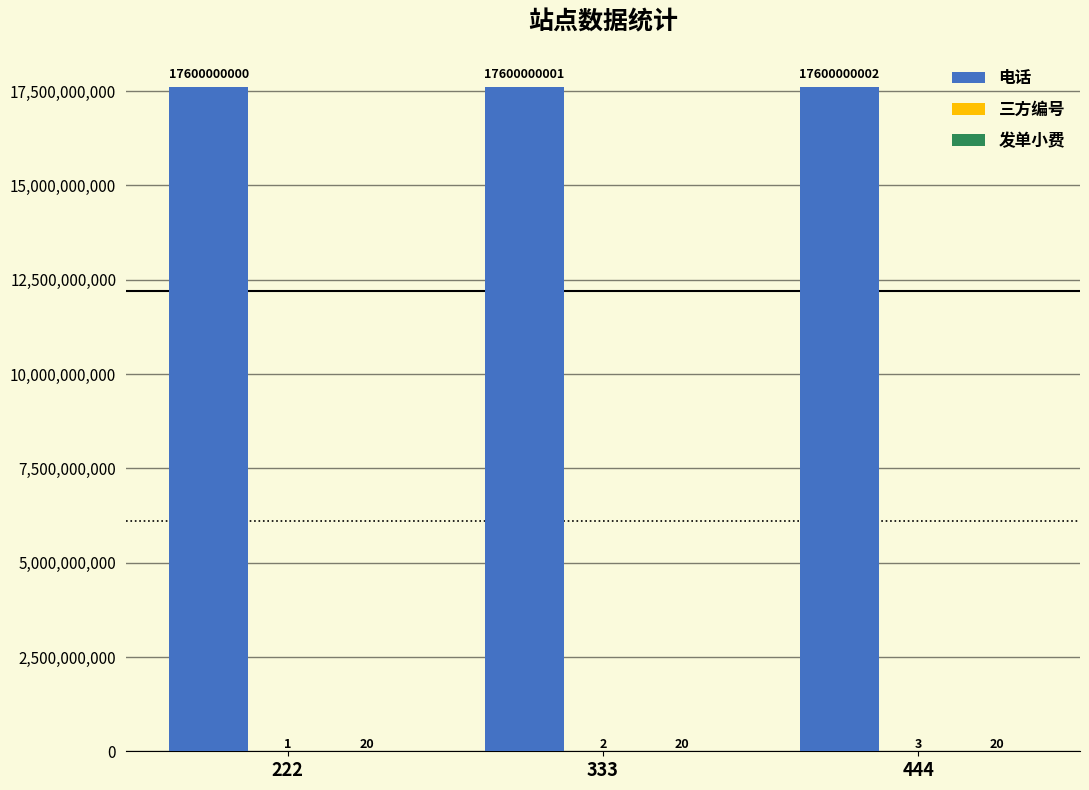

True or false: 电话 has a value of 25846264622 at 444.

False